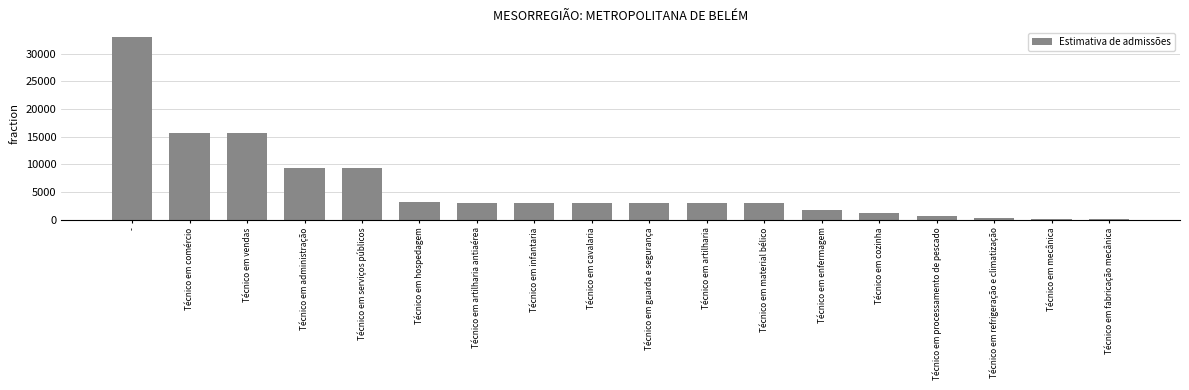

Is it true that the value at Técnico em vendas is 15748.2?

True